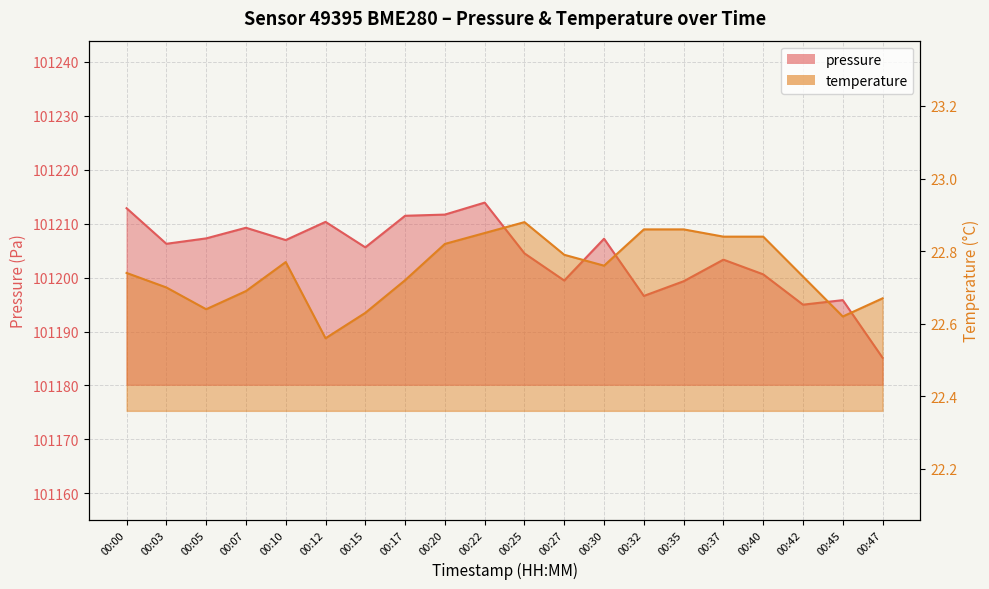

Reading right to left, list all the values displayed in this chart.

pressure: 101185.1	101195.8	101195.0	101200.6	101203.3	101199.3	101196.6	101207.2	101199.4	101204.5	101213.9	101211.7	101211.4	101205.6	101210.3	101206.9	101209.2	101207.2	101206.2	101212.8
temperature: 22.7	22.6	22.7	22.8	22.8	22.9	22.9	22.8	22.8	22.9	22.9	22.8	22.7	22.6	22.6	22.8	22.7	22.6	22.7	22.7